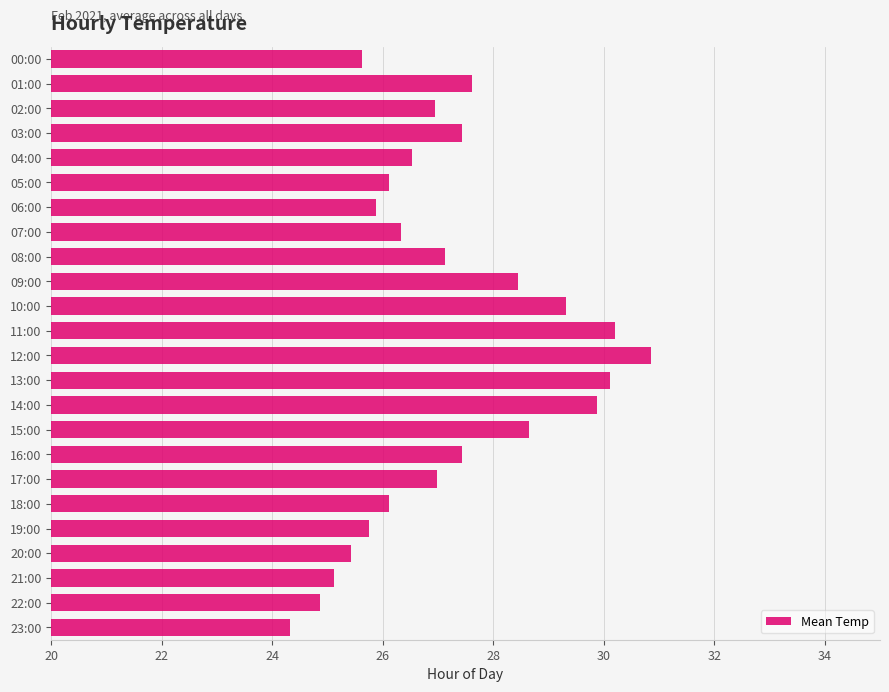

The value at 10:00 is 29.3. True or false?

True